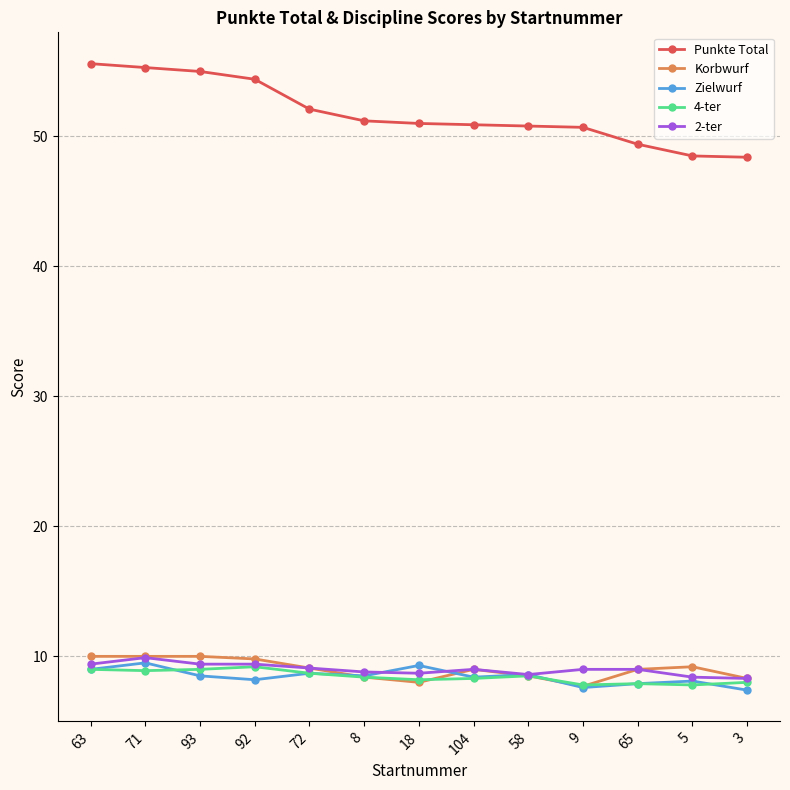

How many distinct data groups are displayed?

5